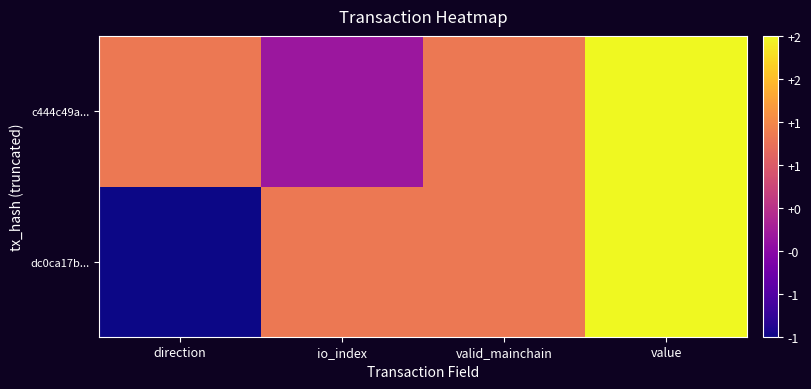

Between direction and io_index, which is larger?

io_index